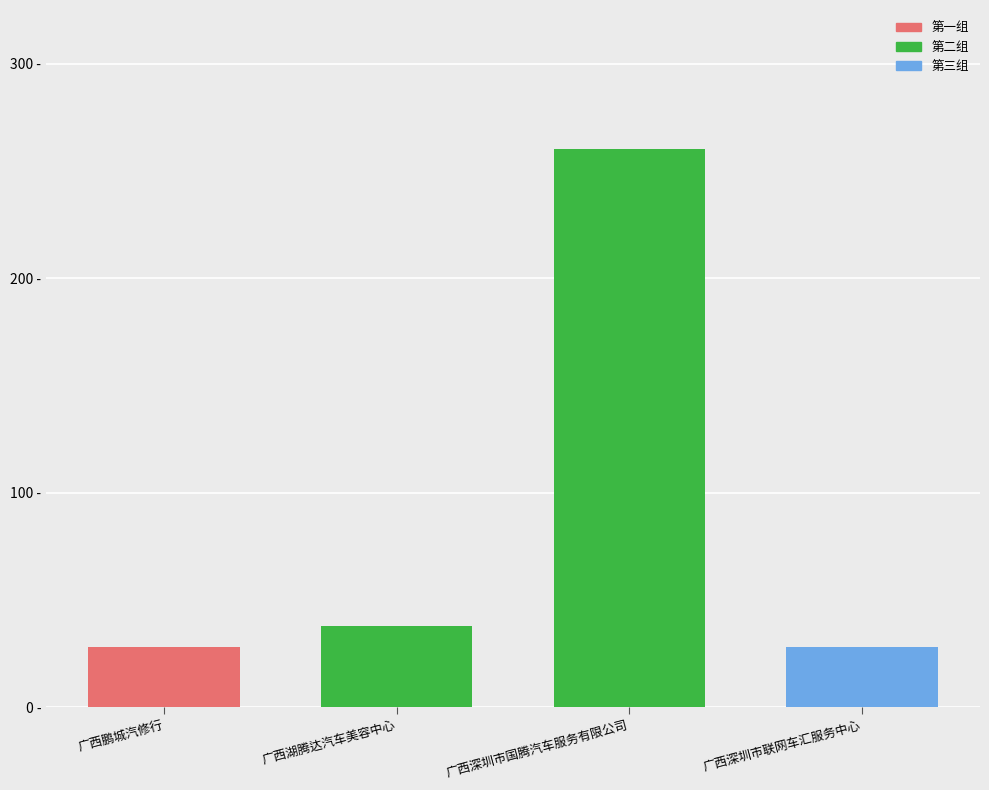

What is the maximum value shown in the chart?

260